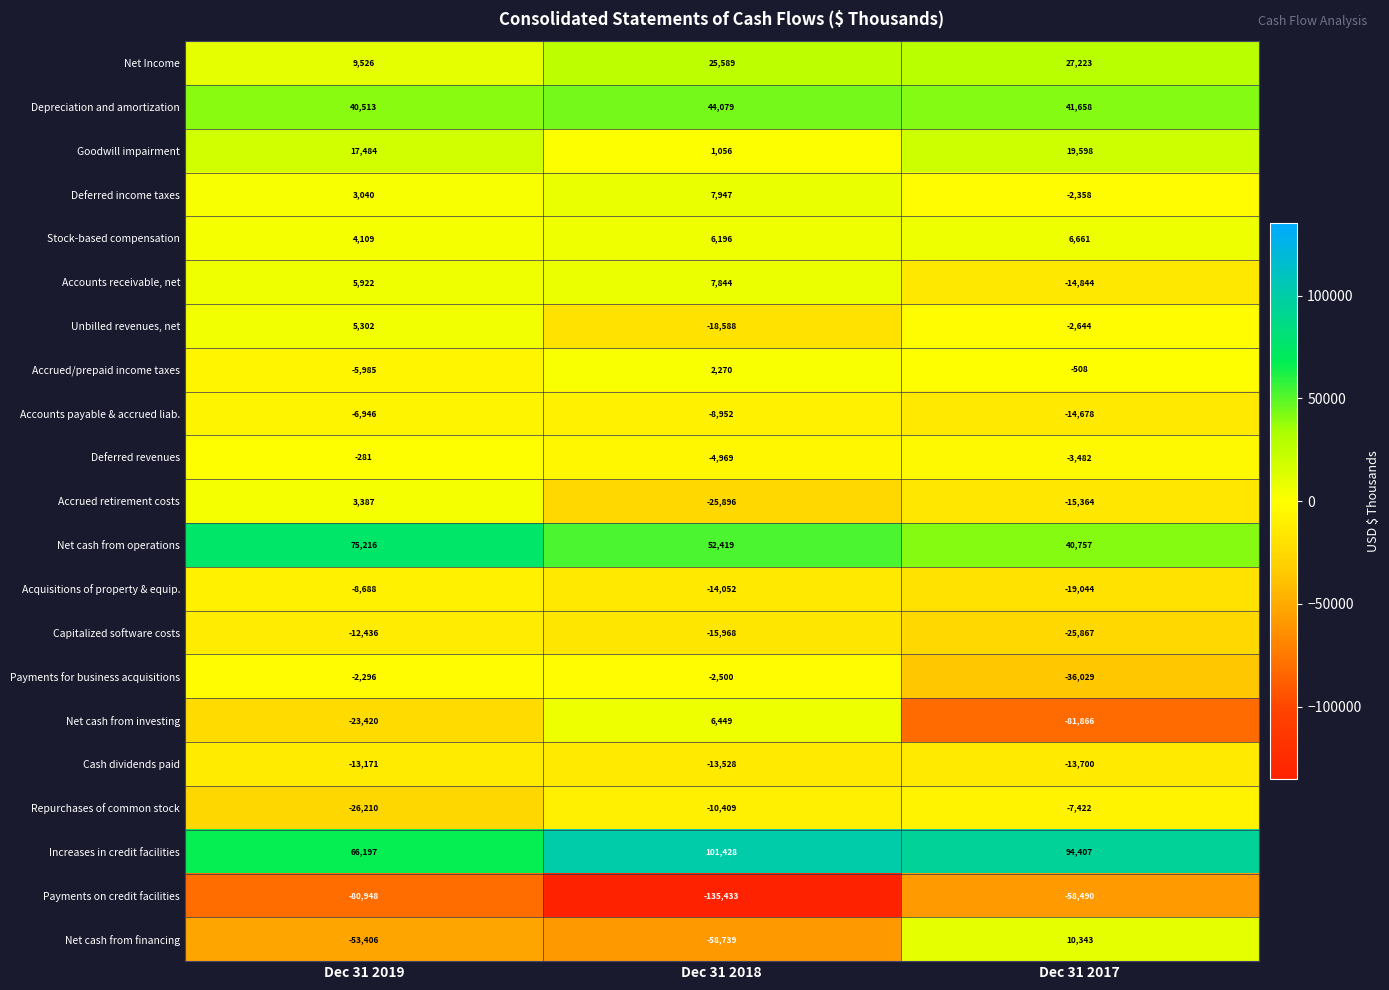

What is the difference between the Goodwill impairment values at Dec 31 2019 and Dec 31 2018?

16428